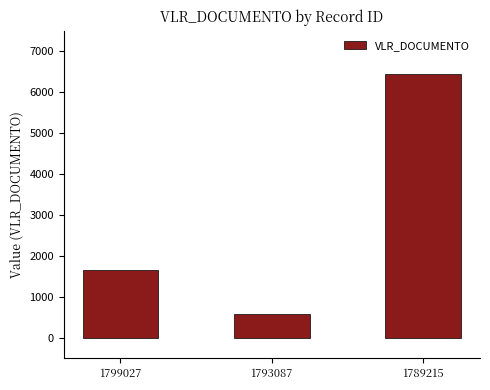

Reading right to left, what are all the values shown in this chart?

1789215=6432.7	1793087=580.1	1799027=1650.0